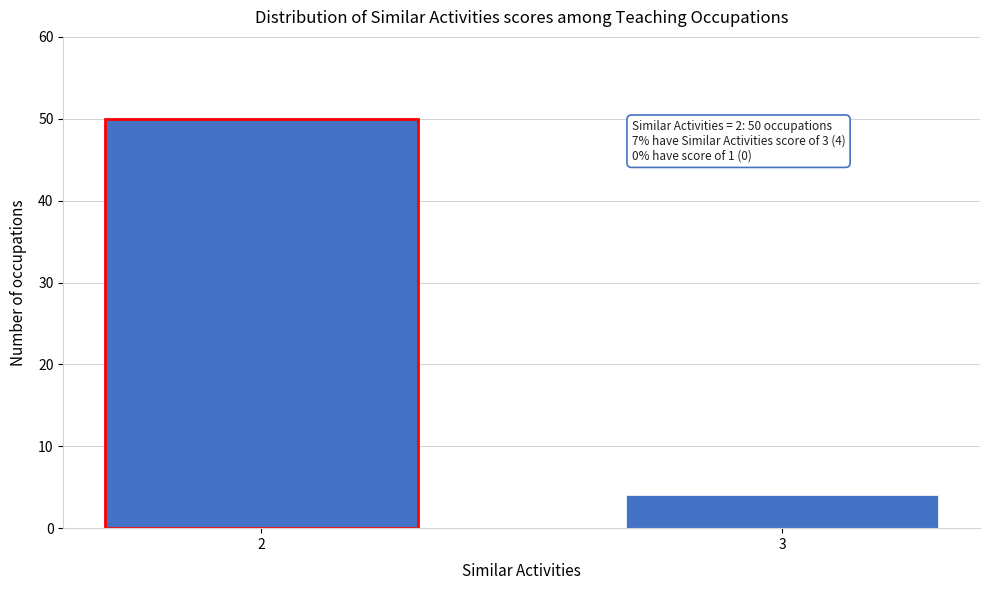

Reading right to left, transcribe all the data shown in this chart.

4	50